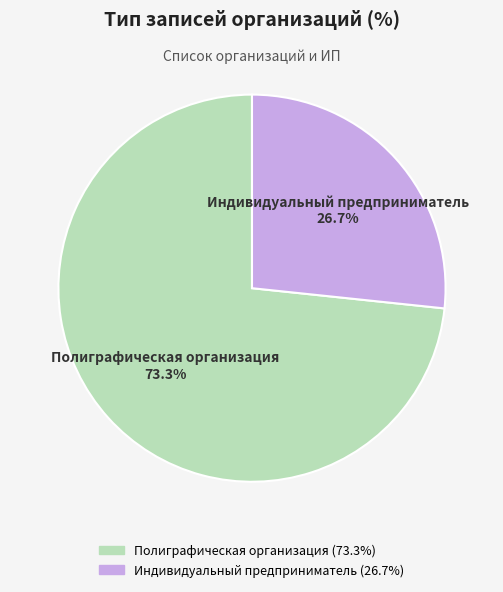

Count the number of slices in the pie.

2